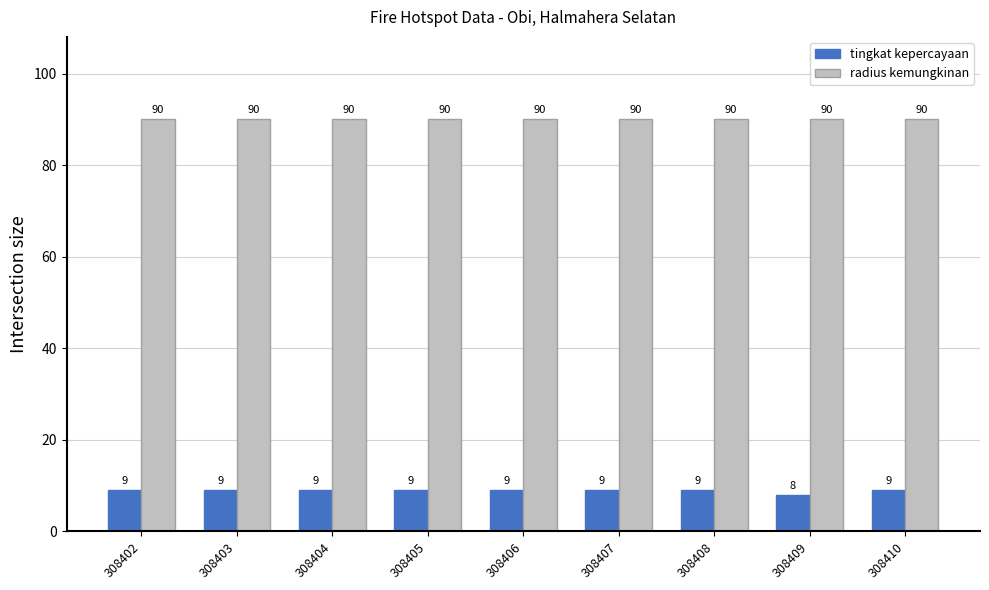

What is the spread (max minus min) of values at 308406?

81